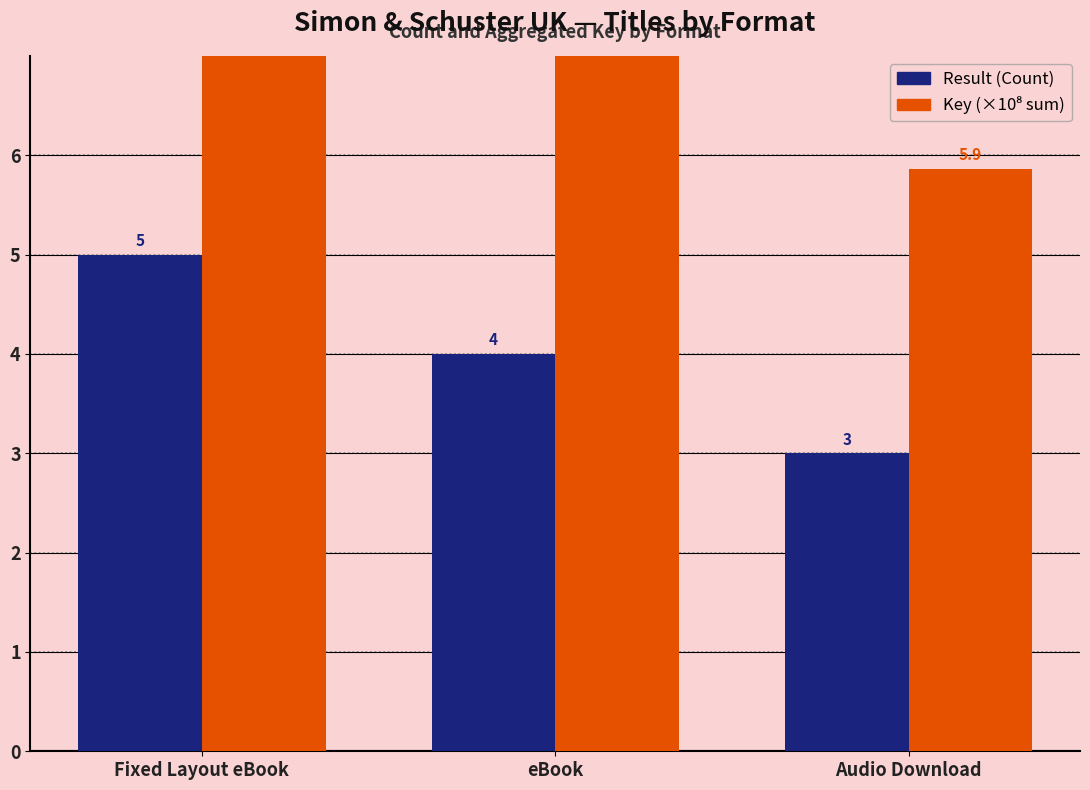

What is the average value of the Result (Count) series?

4.0